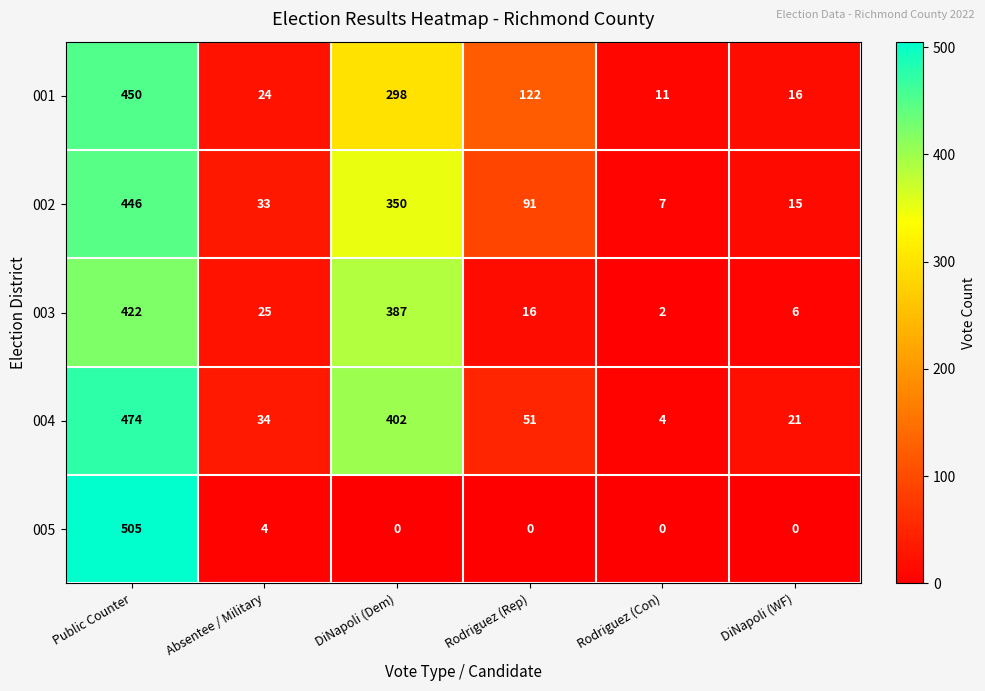

At DiNapoli (Dem), list the series in order from largest to smallest.

004, 003, 002, 001, 005